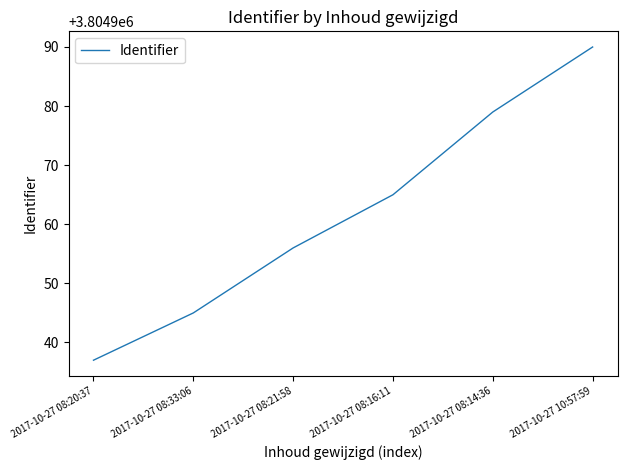

Which category has the lowest value across all series?

2017-10-27 08:20:37